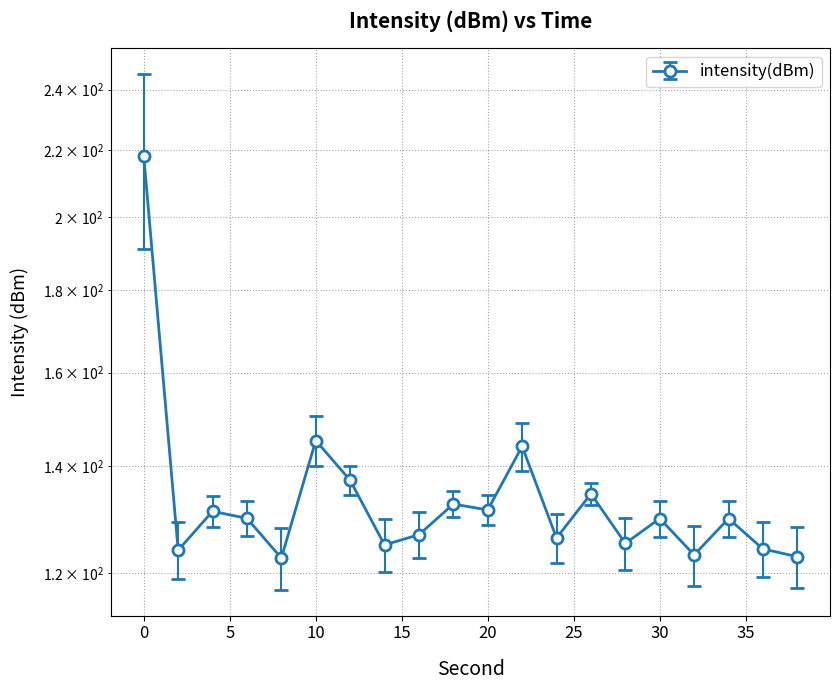

Count the number of data series in this chart.

1